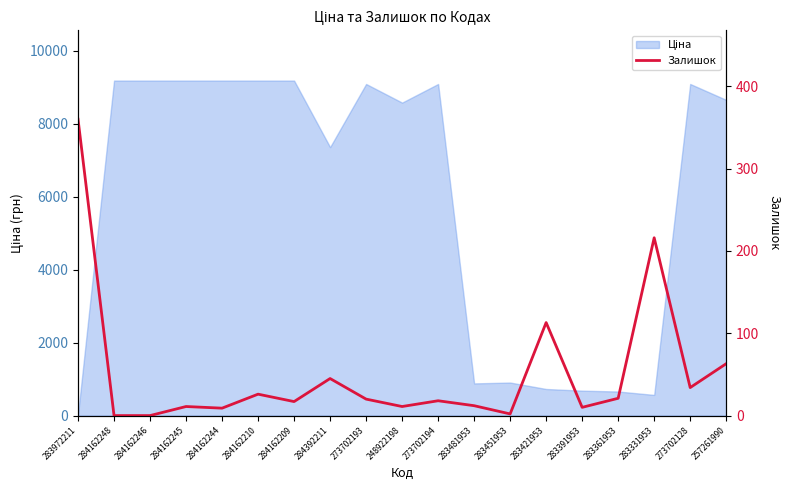

What is the difference between the maximum and minimum values?

360